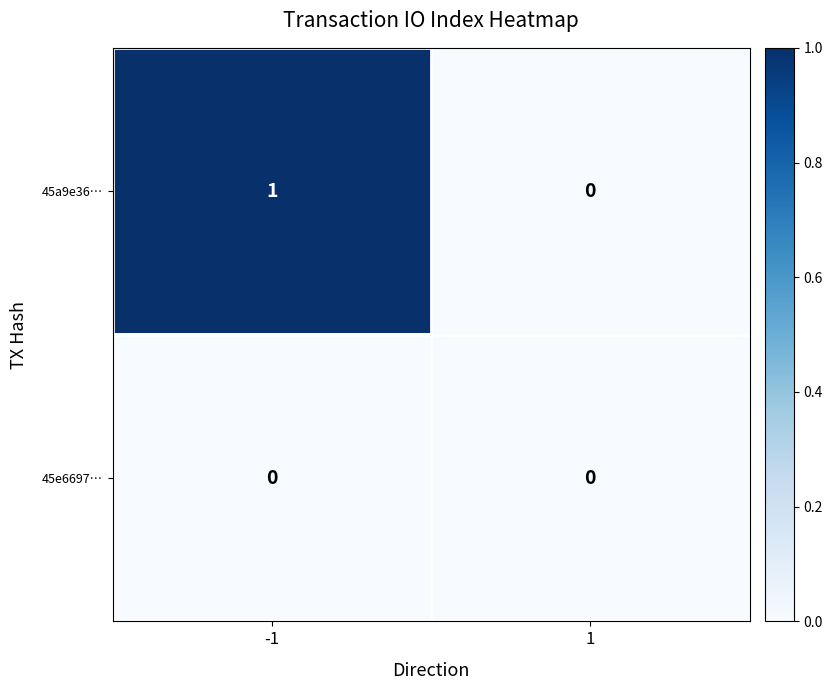

The value of 45e6697… at -1 is 0. True or false?

True